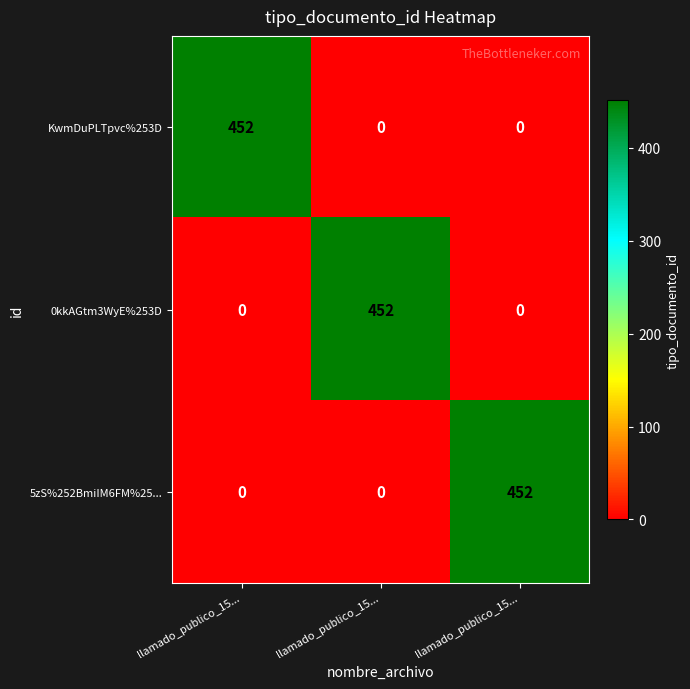

At how many categories does at least one series exceed 308?

3